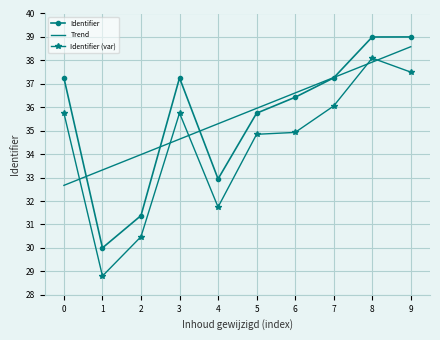

What is the average value of the Trend series?

35.6